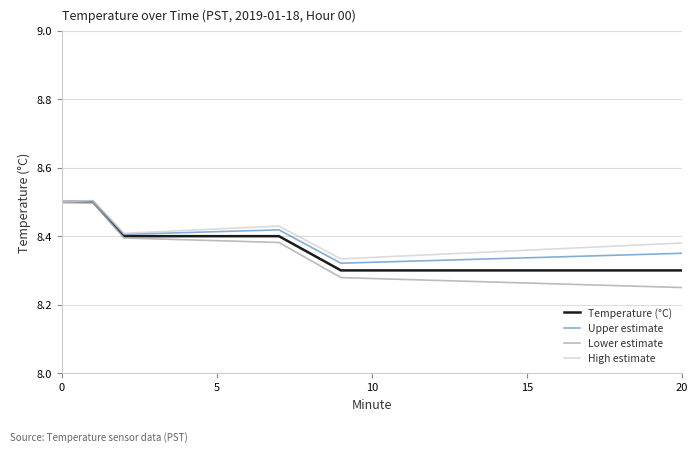

Which series has the largest range (max minus min)?

Lower estimate